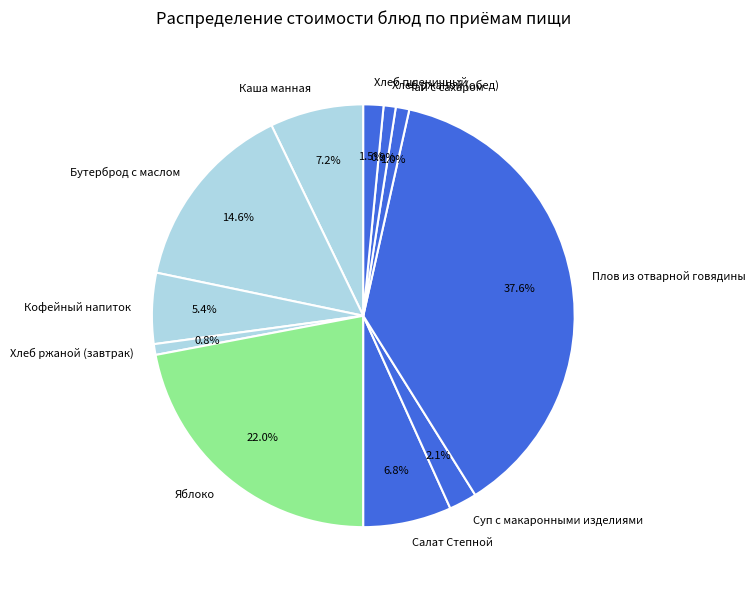

What percentage is NOT represented by Хлеб ржаной (обед)?

99.1%